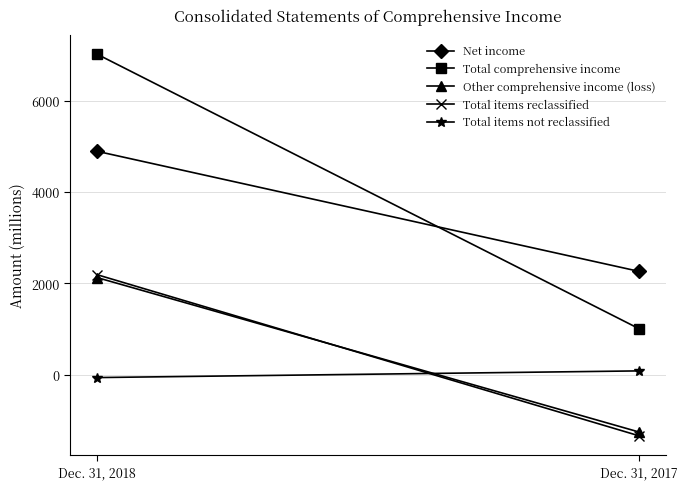

Which series has the widest spread of values?

Total comprehensive income